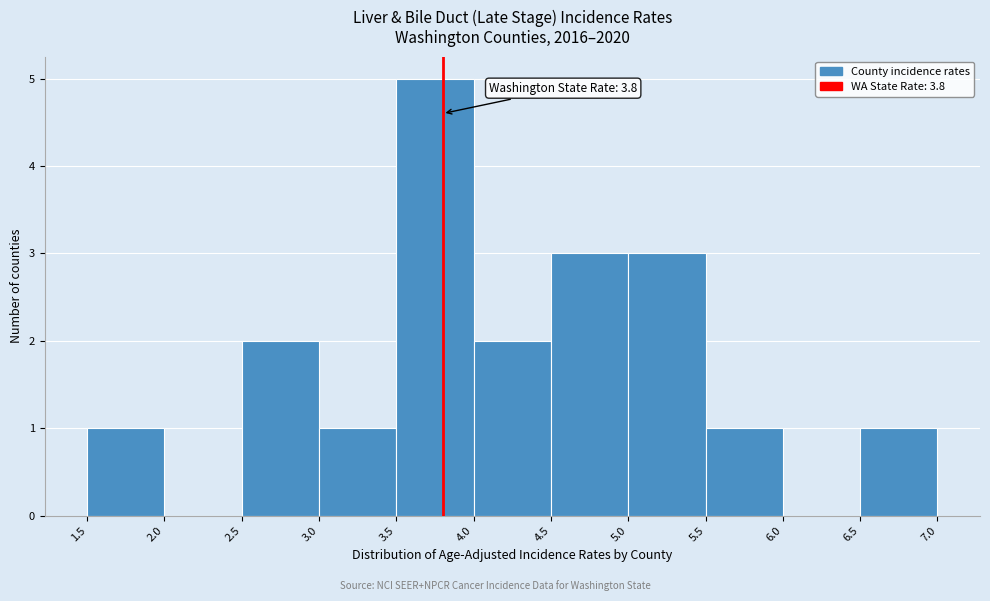

Over which range of the x-axis is the bar tallest?

3.5 to 4.0